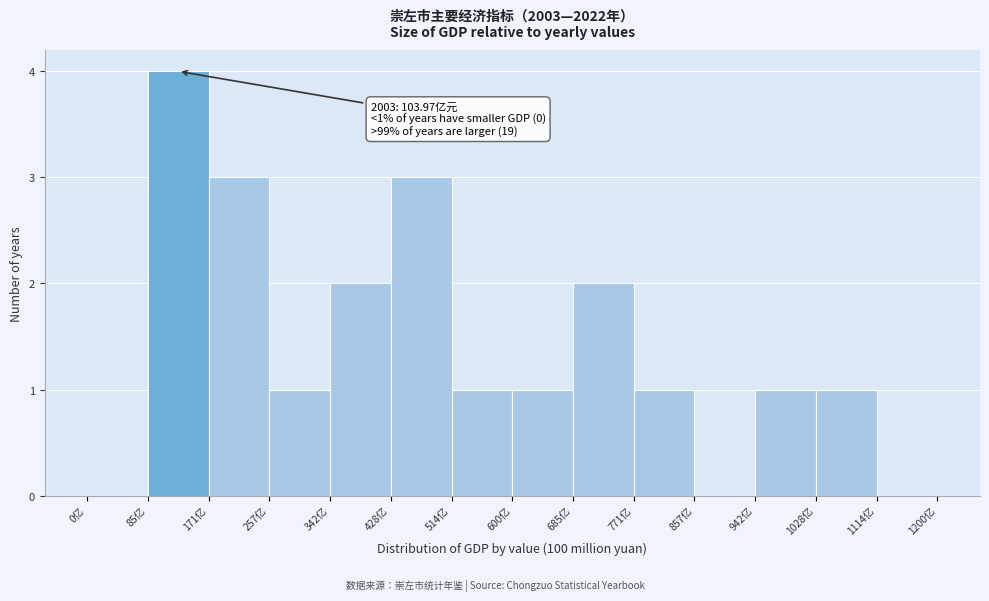

Which range on the x-axis has the tallest bar?

90 to 170